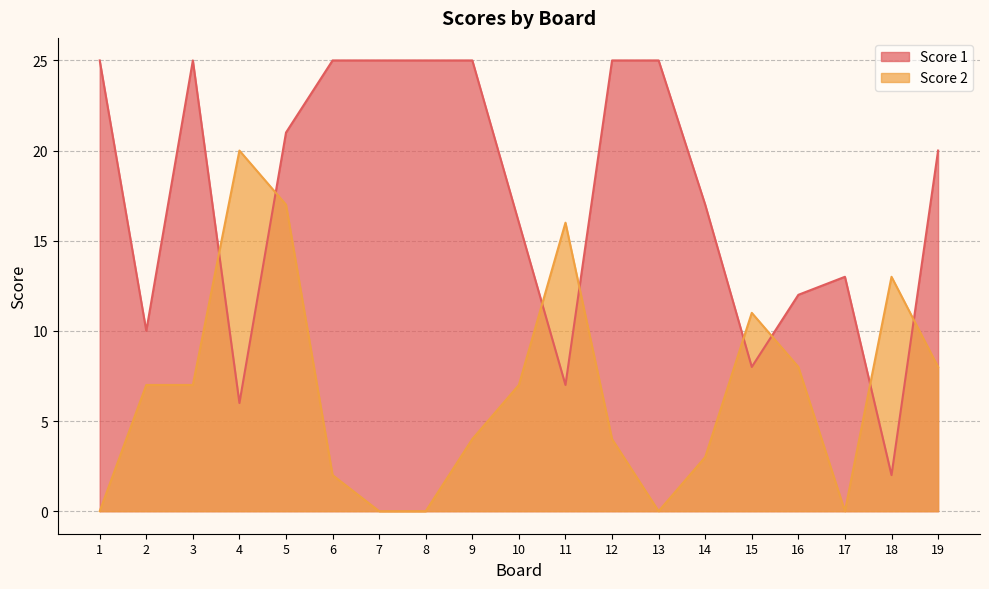

How many distinct data groups are displayed?

2